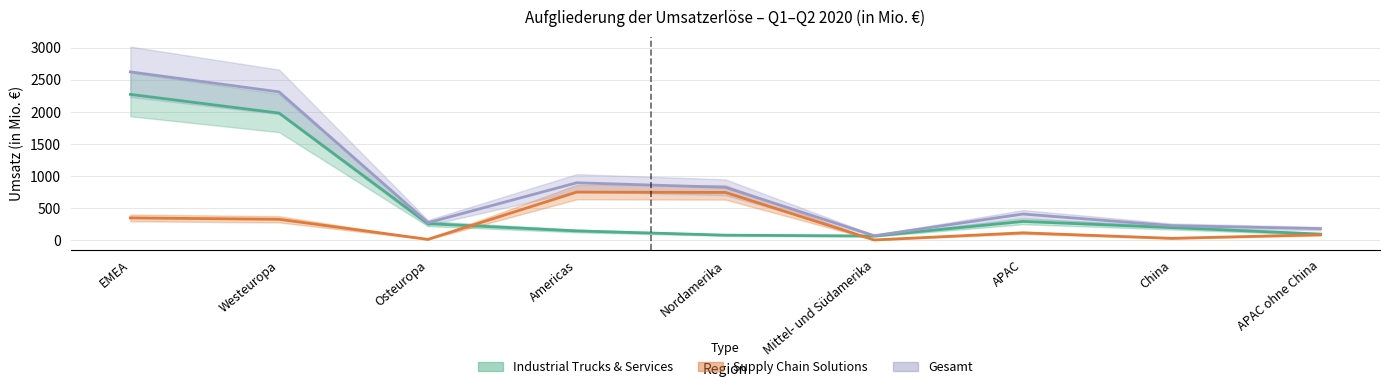

At which category does Supply Chain Solutions reach its first local valley?

Osteuropa